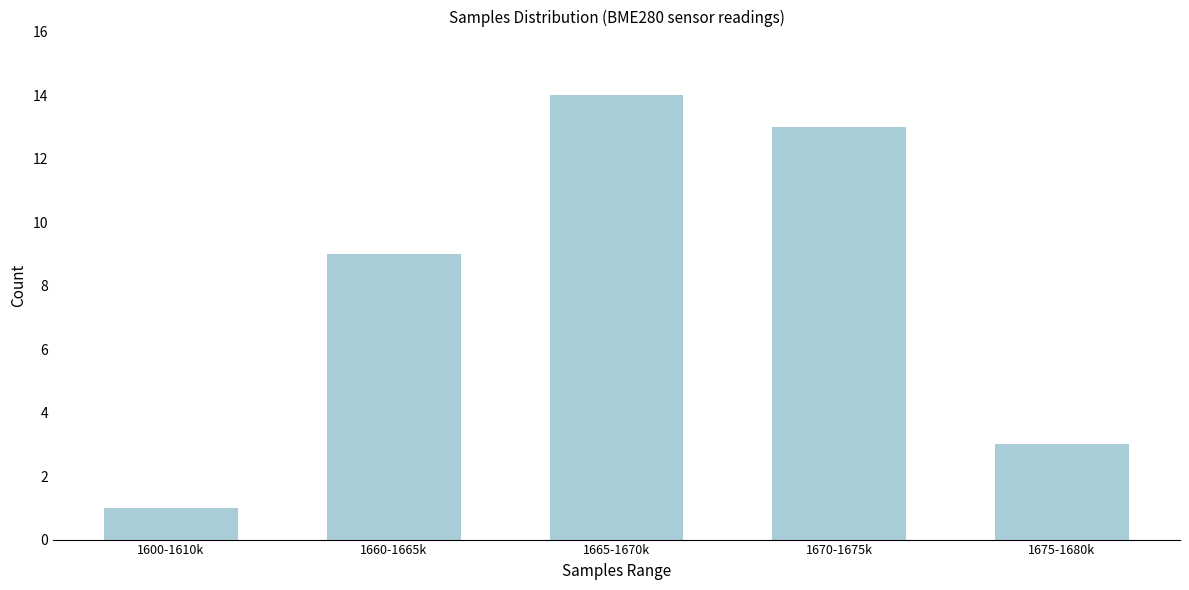

Reading right to left, what are all the values shown in this chart?

3	13	14	9	1